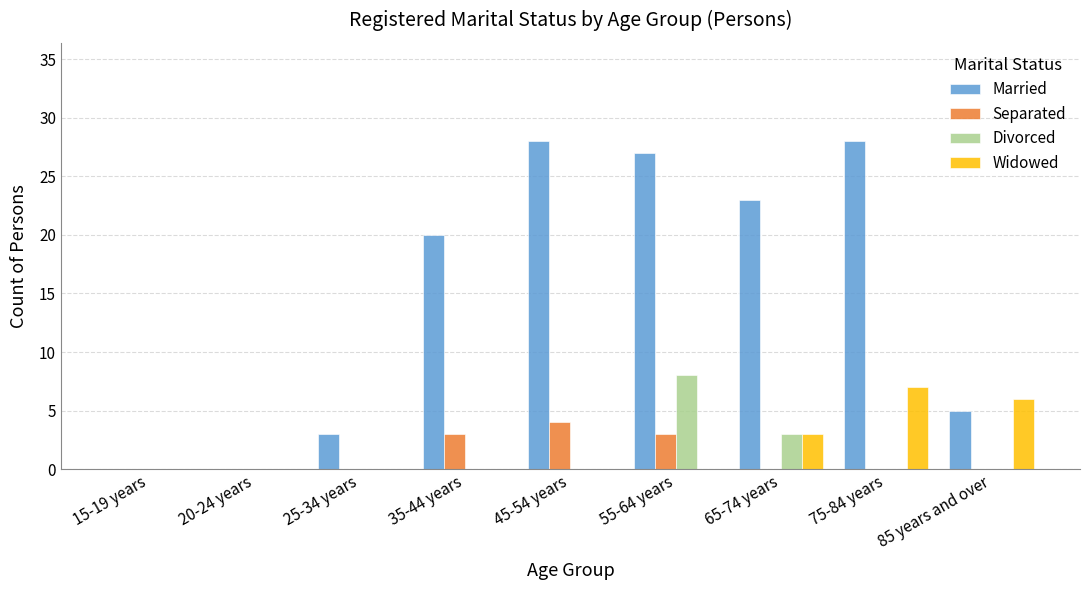

Which series has the widest spread of values?

Married